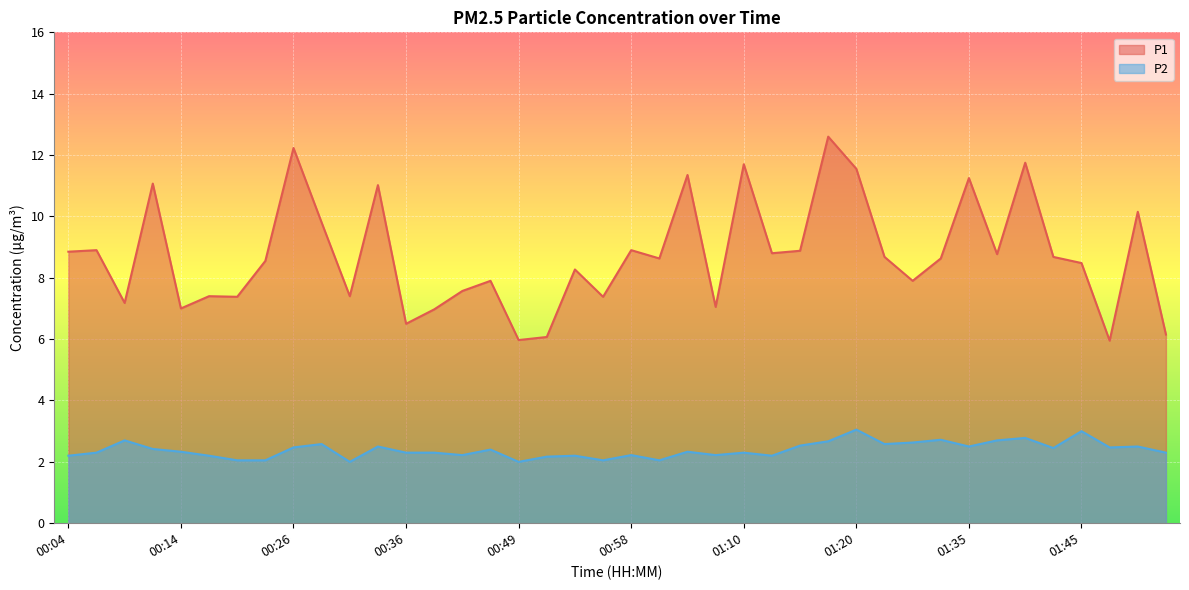

At which category does the chart reach its minimum across all series?

00:31